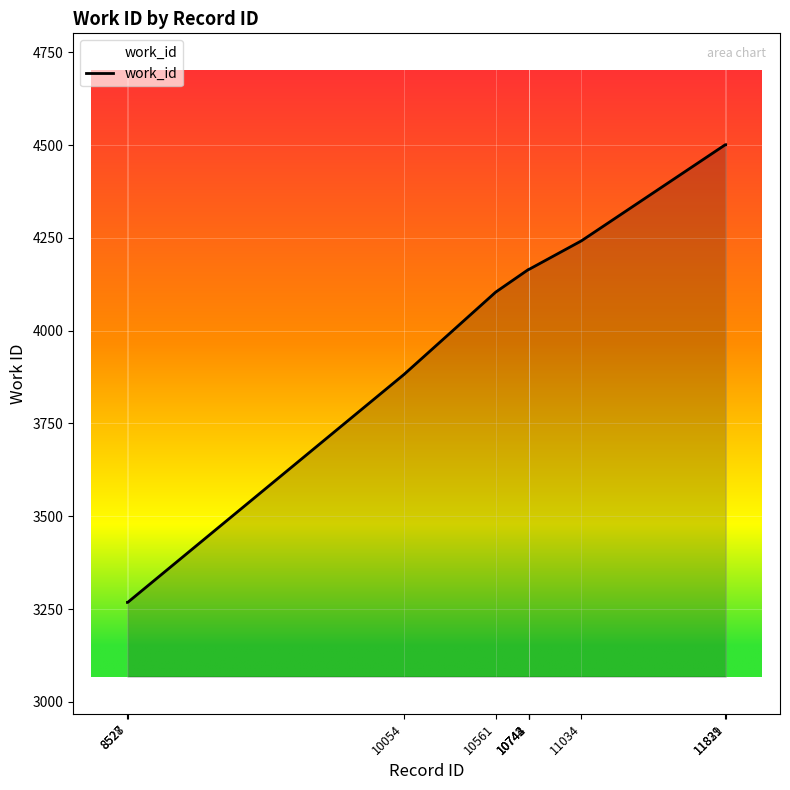

What is the change in value from 10561 to 10742?

+61